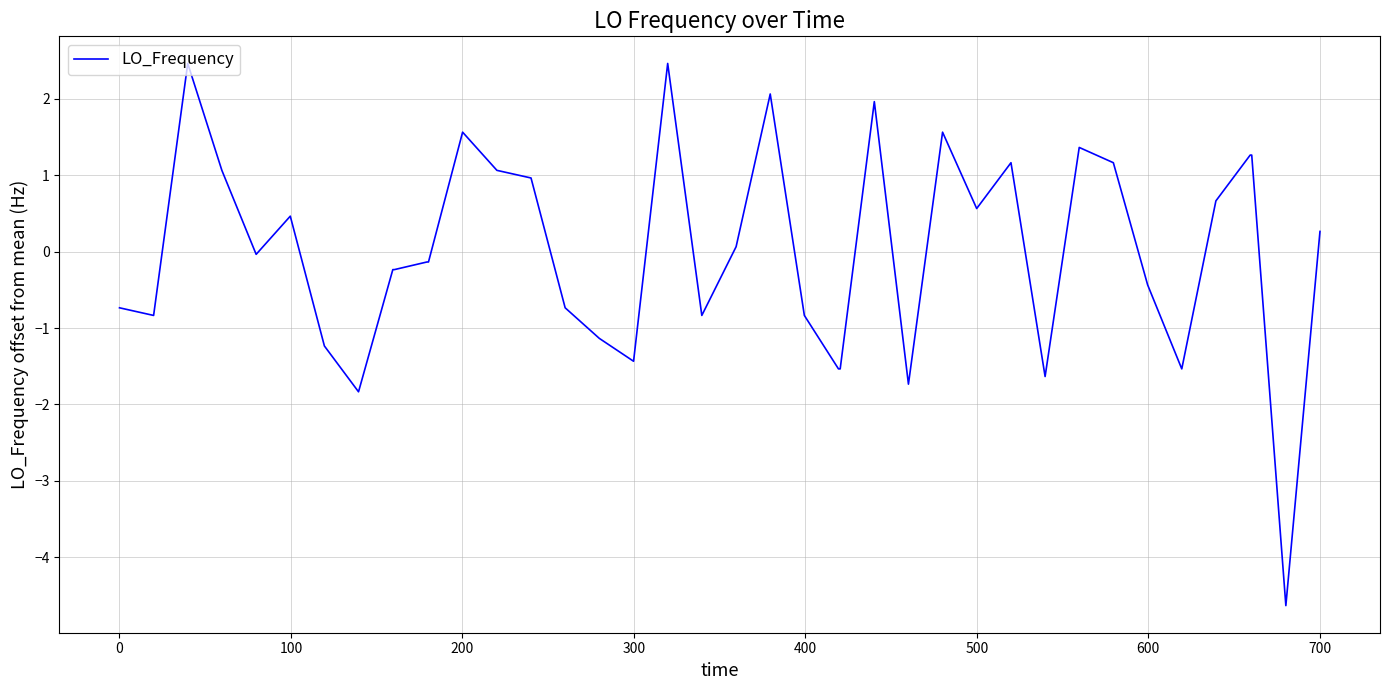

What is the minimum value shown in the chart?

-4.6